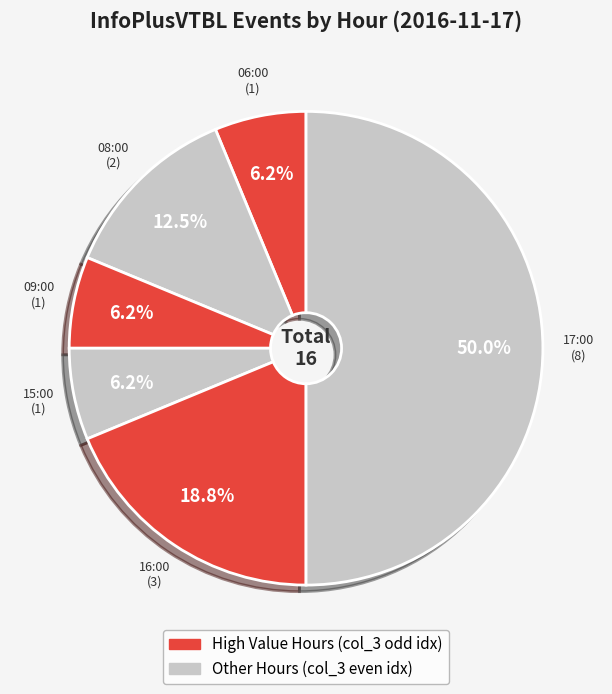

What is the smallest slice in the pie chart?

06:00